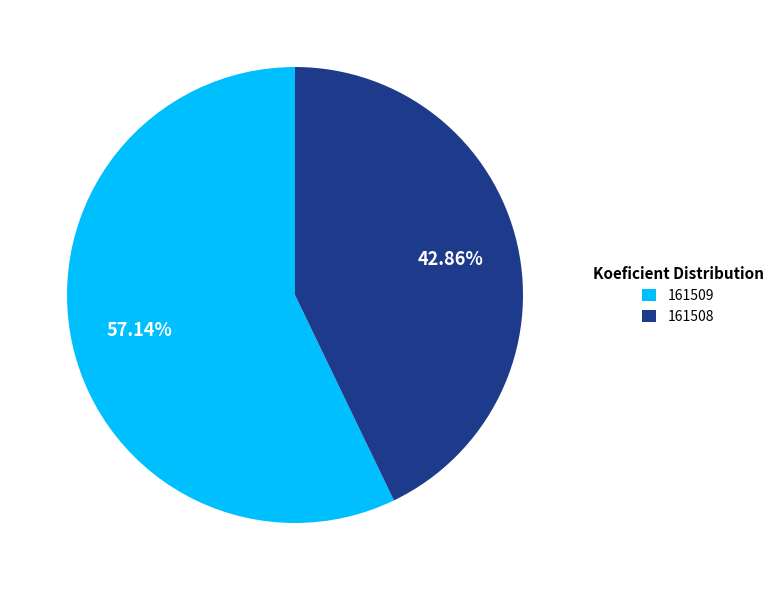

Which category accounts for the majority?

161509